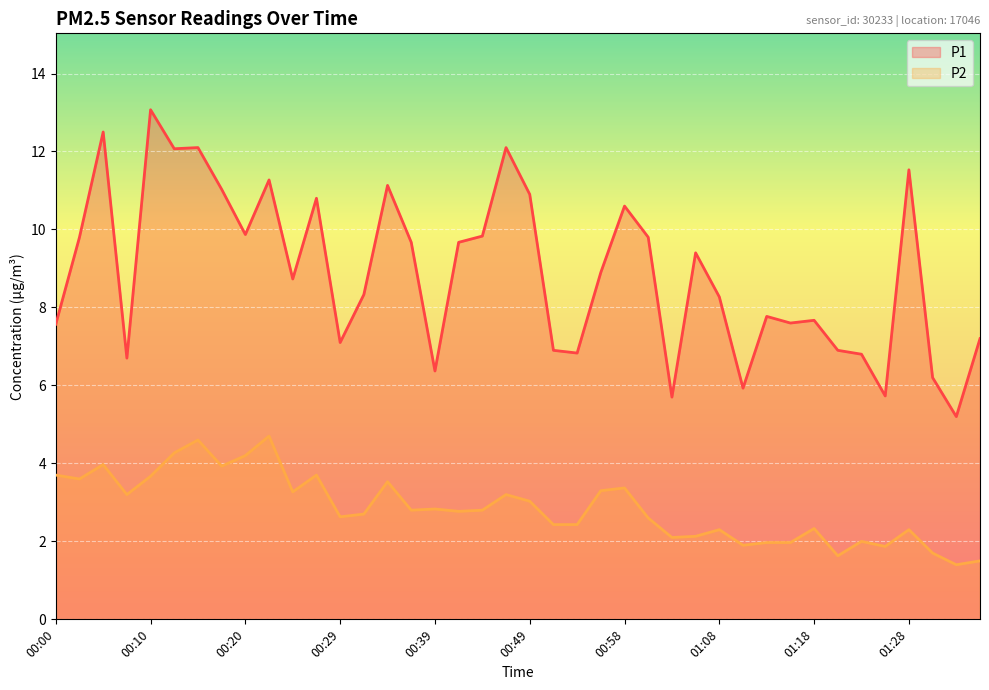

What is the approximate value of P1 at 11?

10.8